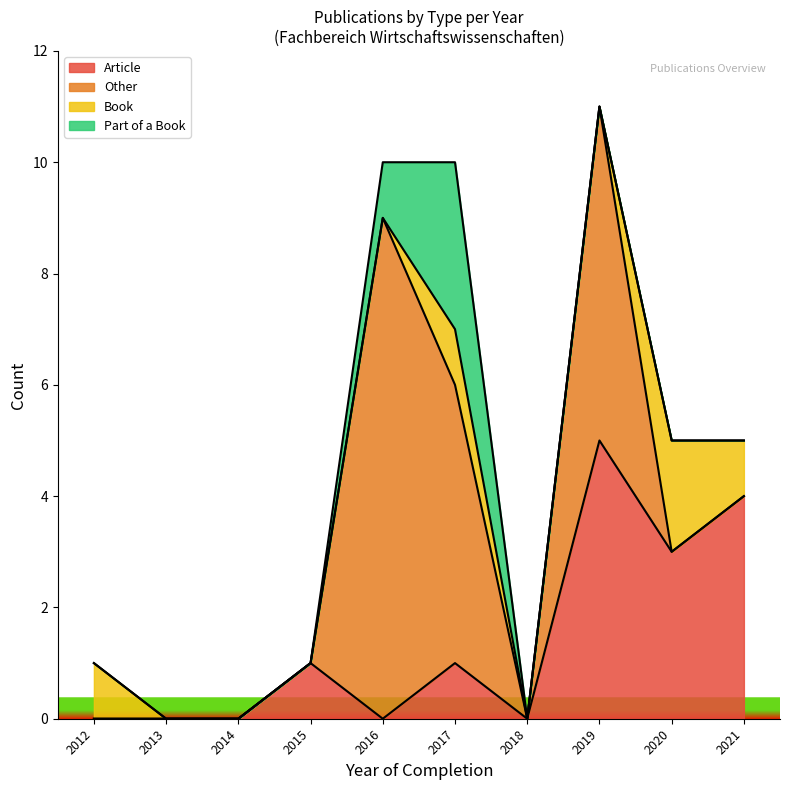

True or false: Book has more than 2 points higher than both neighbors.

False